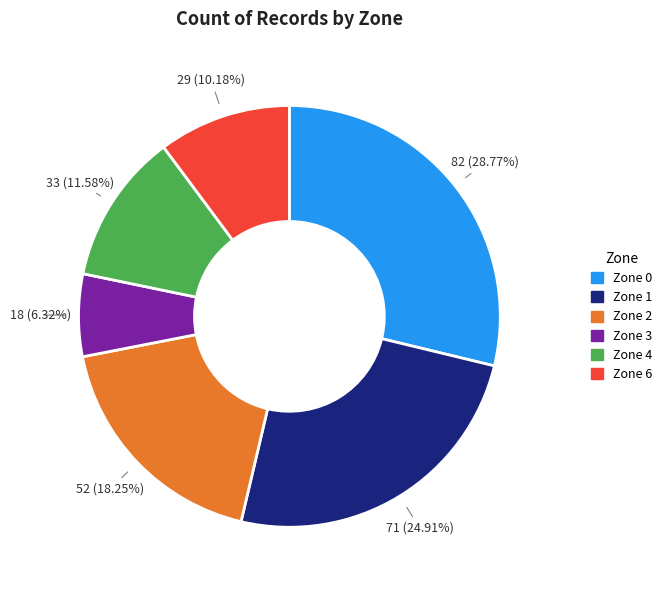

To the nearest percent, what is the combined percentage of Zone 4 and Zone 2?

30%